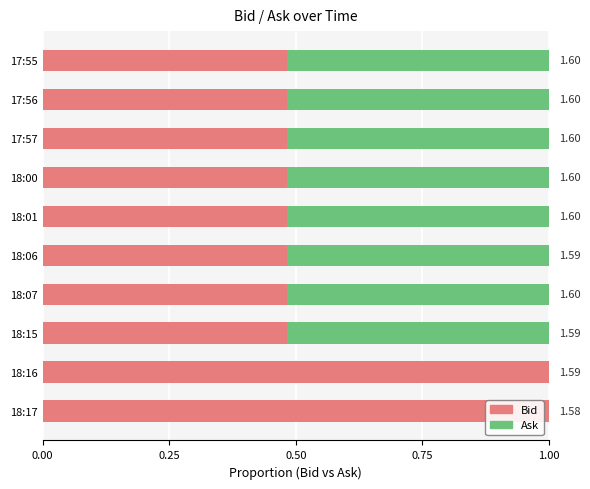

What are all the series names shown in the legend?

Bid, Ask